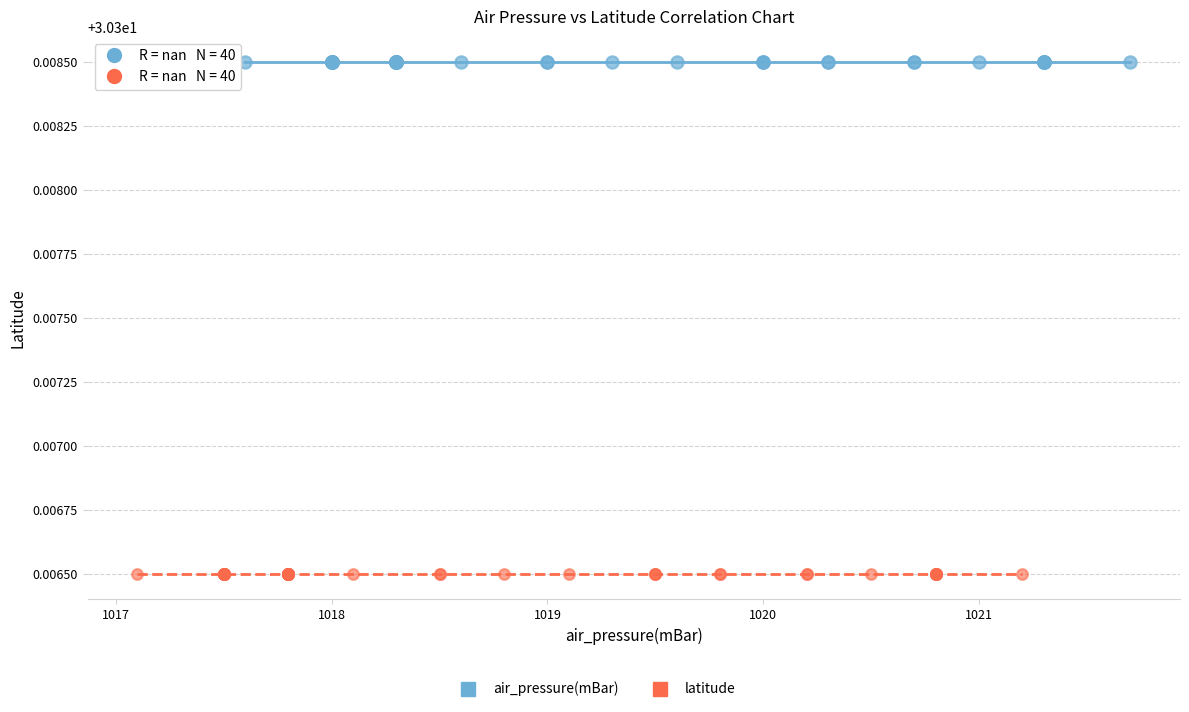

Which series reaches the maximum Y coordinate?

air_pressure(mBar)